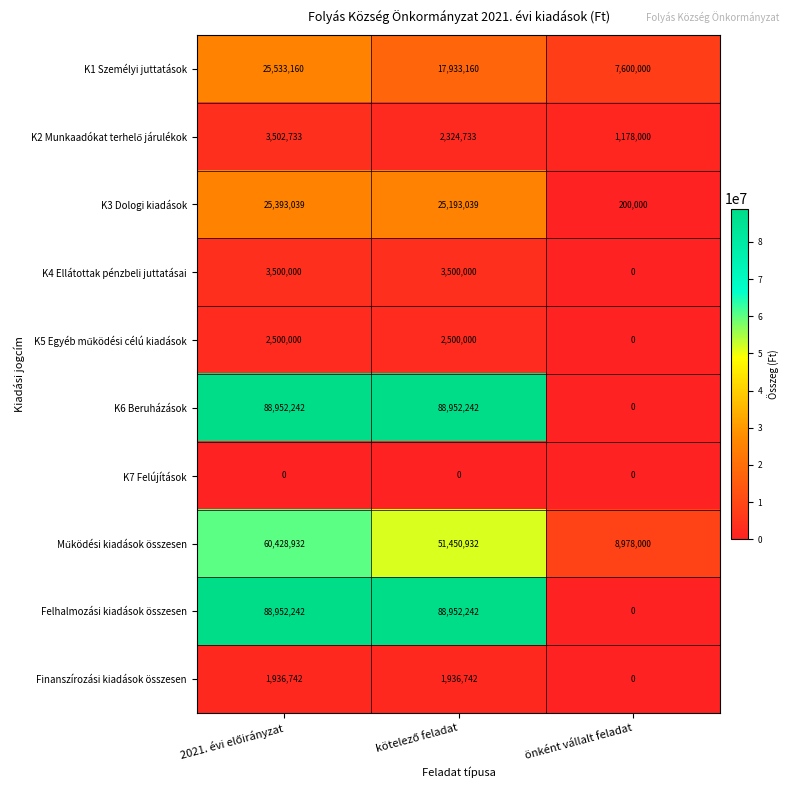

At which label does K3 Dologi kiadások reach its minimum?

önként vállalt feladat